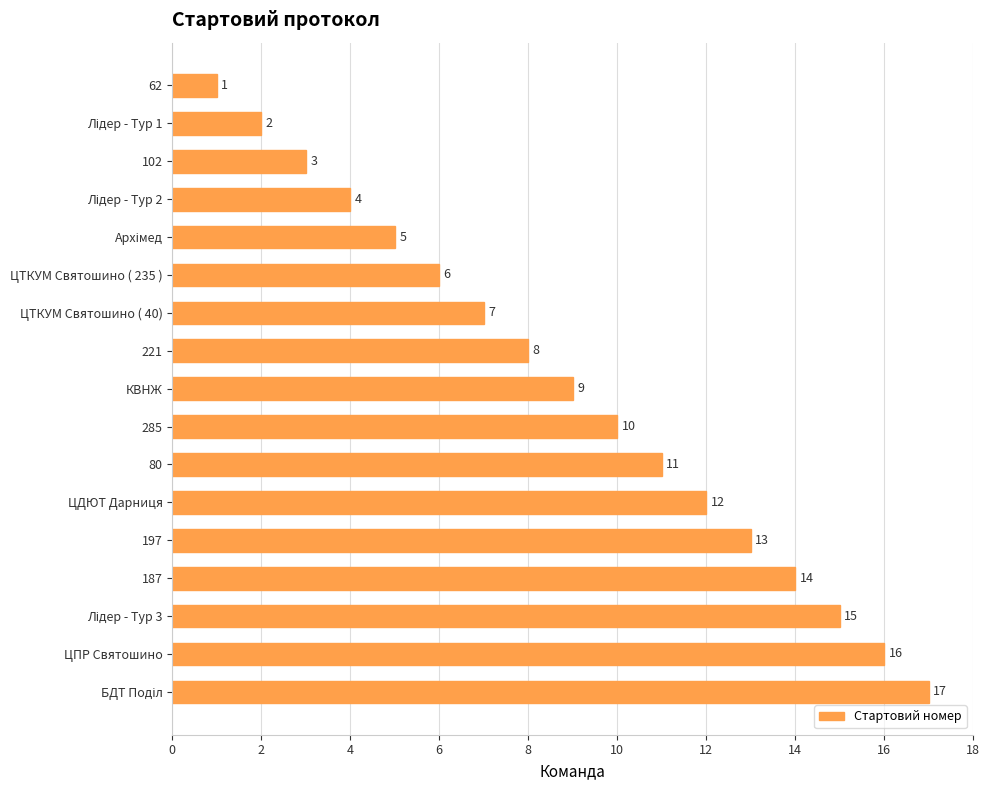

What is the smallest value displayed?

1